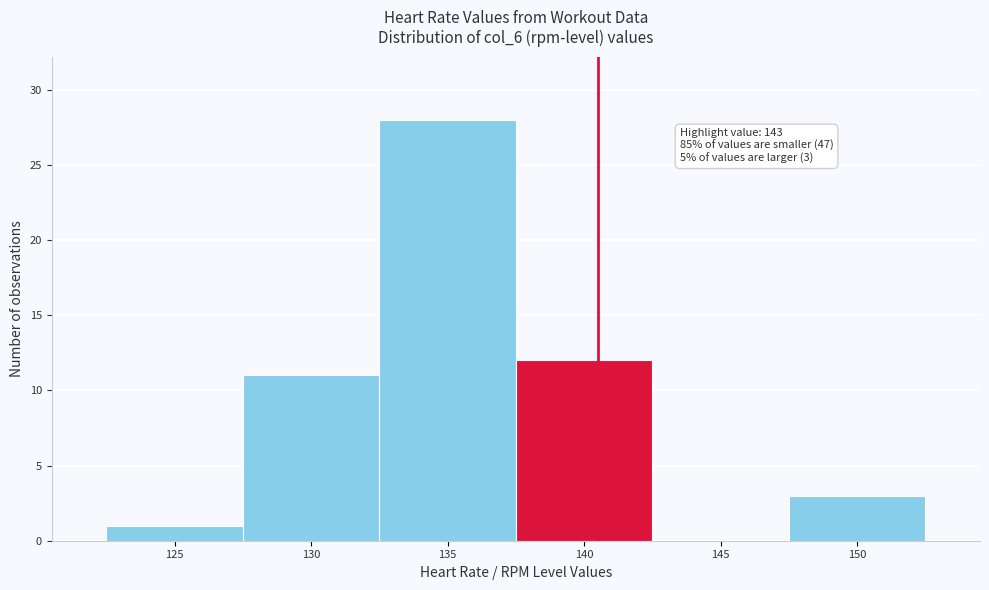

Reading left to right, transcribe all the data shown in this chart.

125=1	130=11	135=28	140=12	145=0	150=3